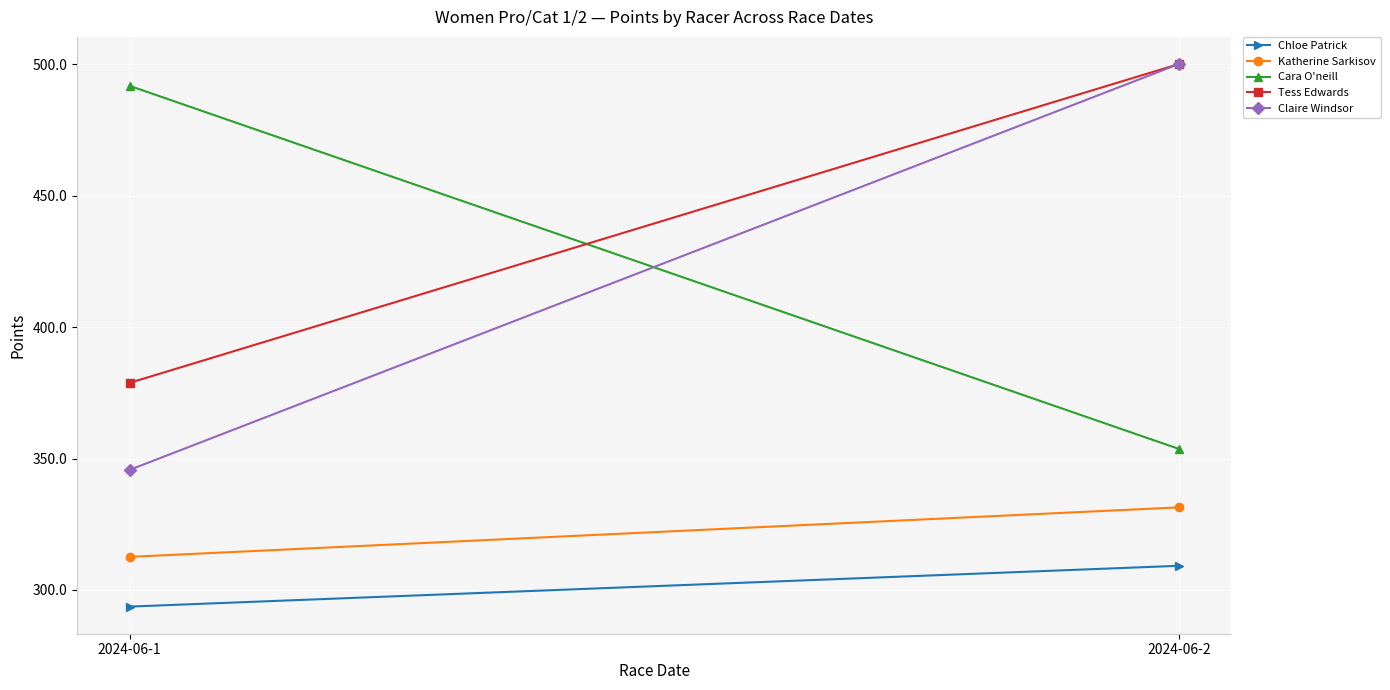

At which category does the chart reach its peak across all series?

2024-06-2